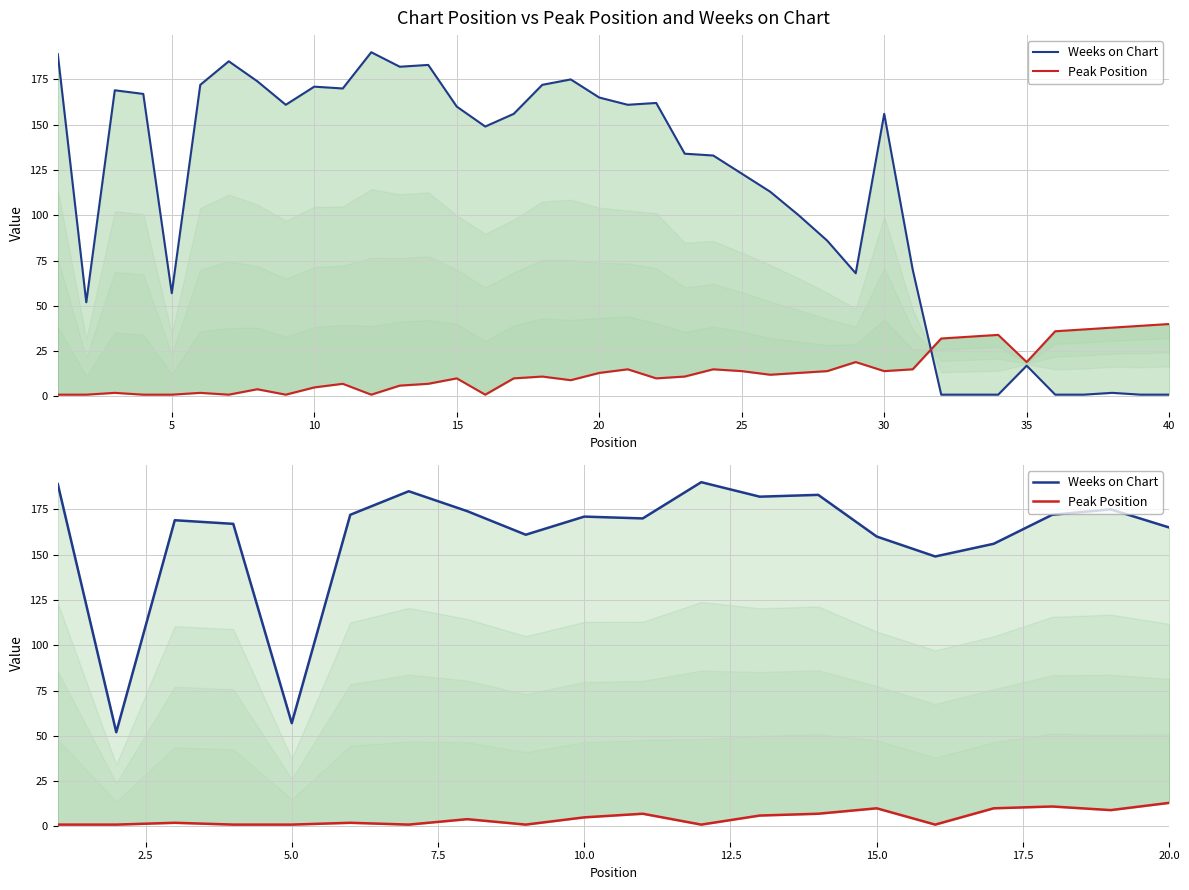

True or false: Peak Position has more than 0 points higher than both neighbors.

True